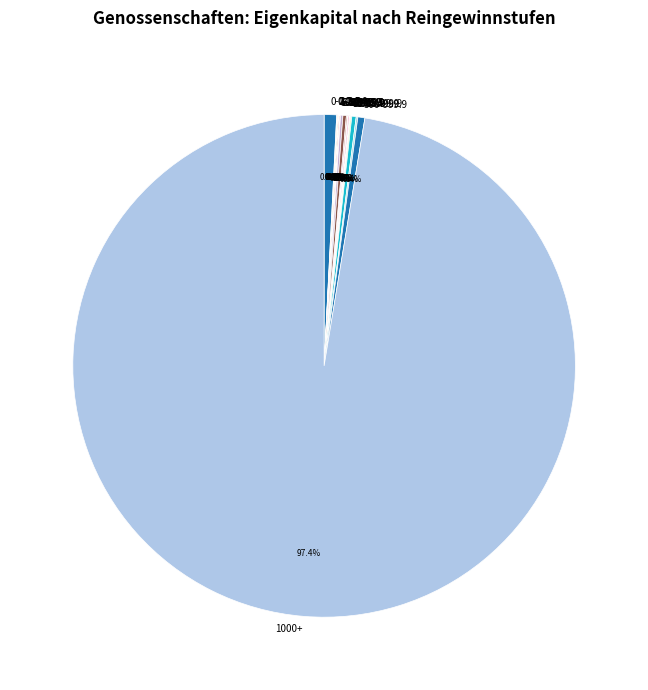

What is the largest slice in the pie chart?

1000+